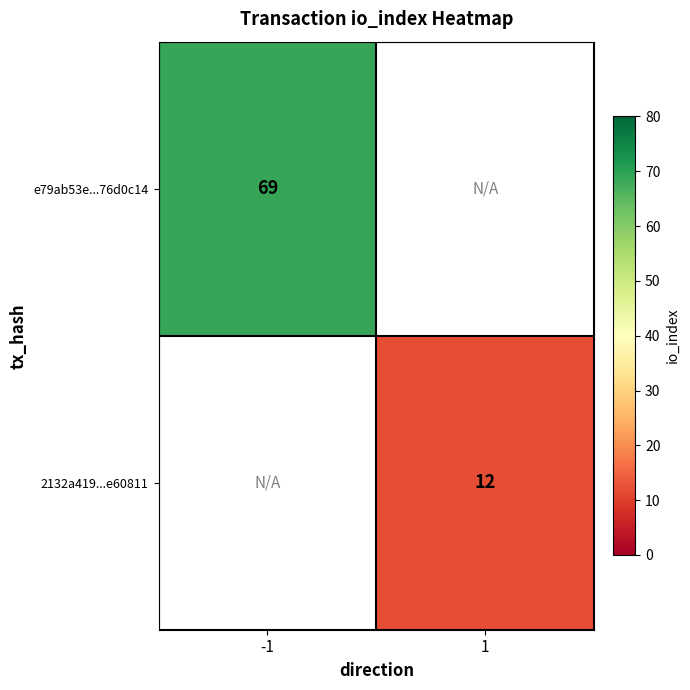

The 2132a419...e60811 series shows 12 at 1. True or false?

True